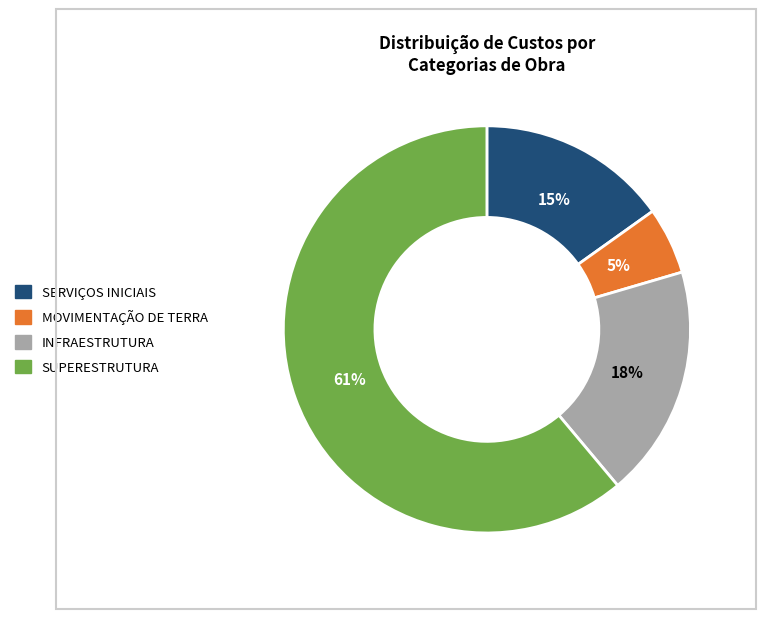

Does any single category account for the majority?

Yes